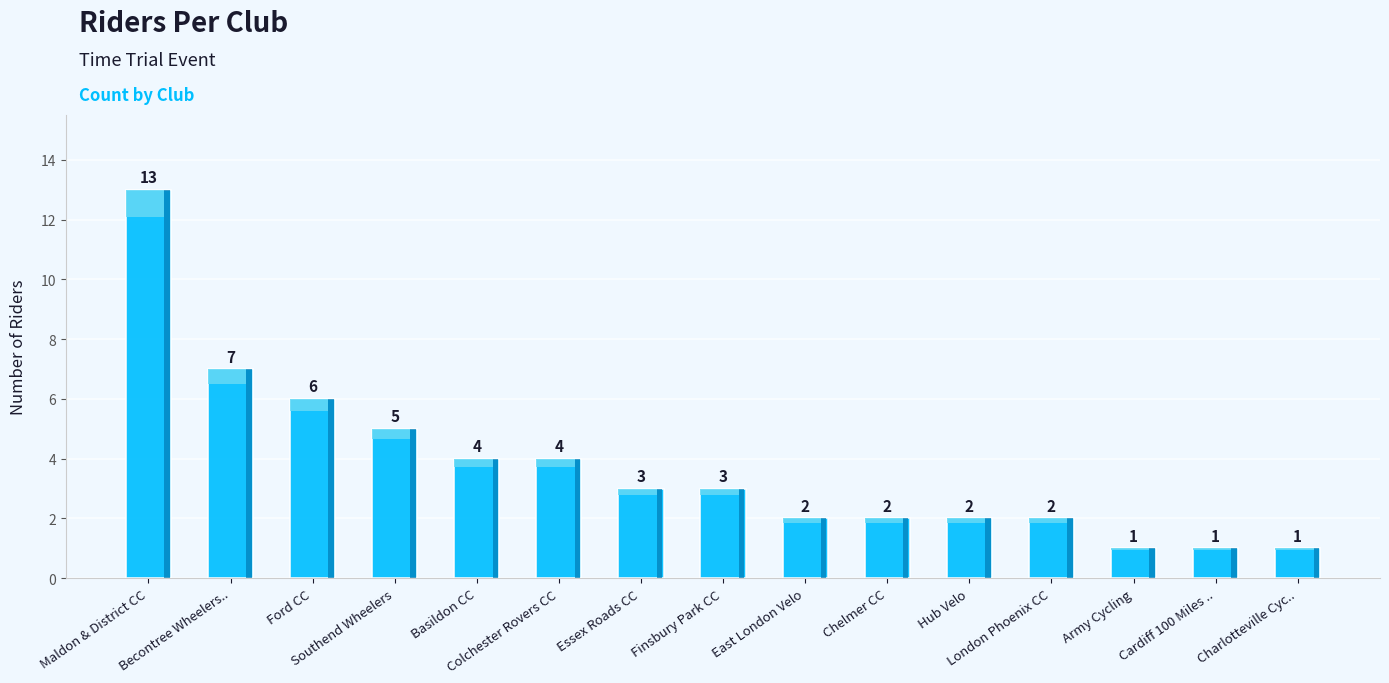

At which label does the data first exceed 3?

Maldon & District CC